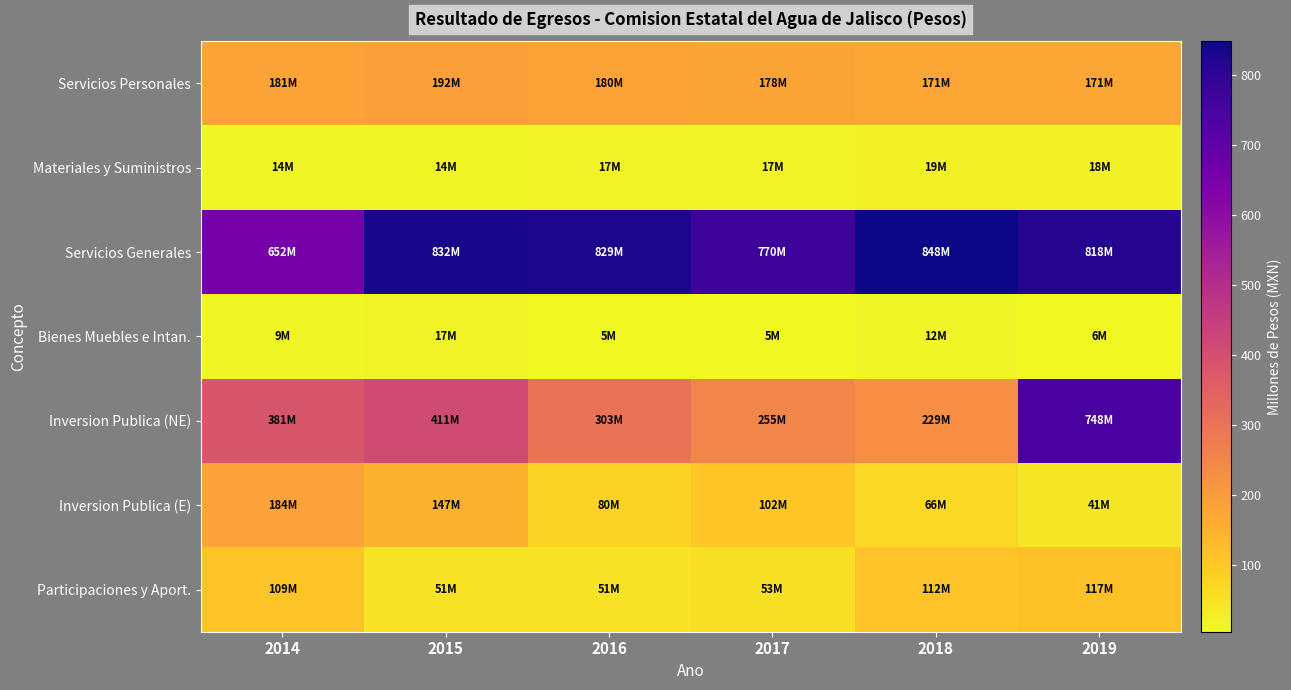

Rank the series at 2019 from lowest to highest value.

Bienes Muebles e Intan., Materiales y Suministros, Inversion Publica (E), Participaciones y Aport., Servicios Personales, Inversion Publica (NE), Servicios Generales